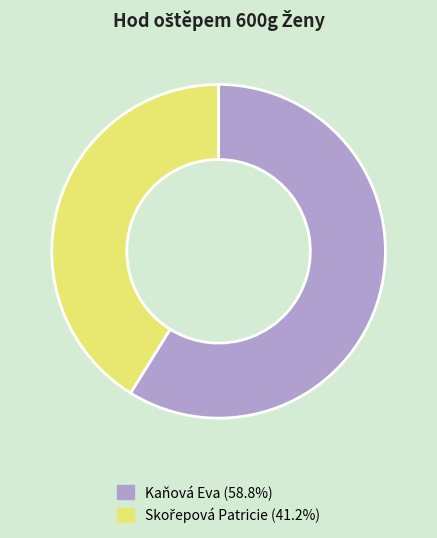

Is there a majority slice in this chart?

Yes